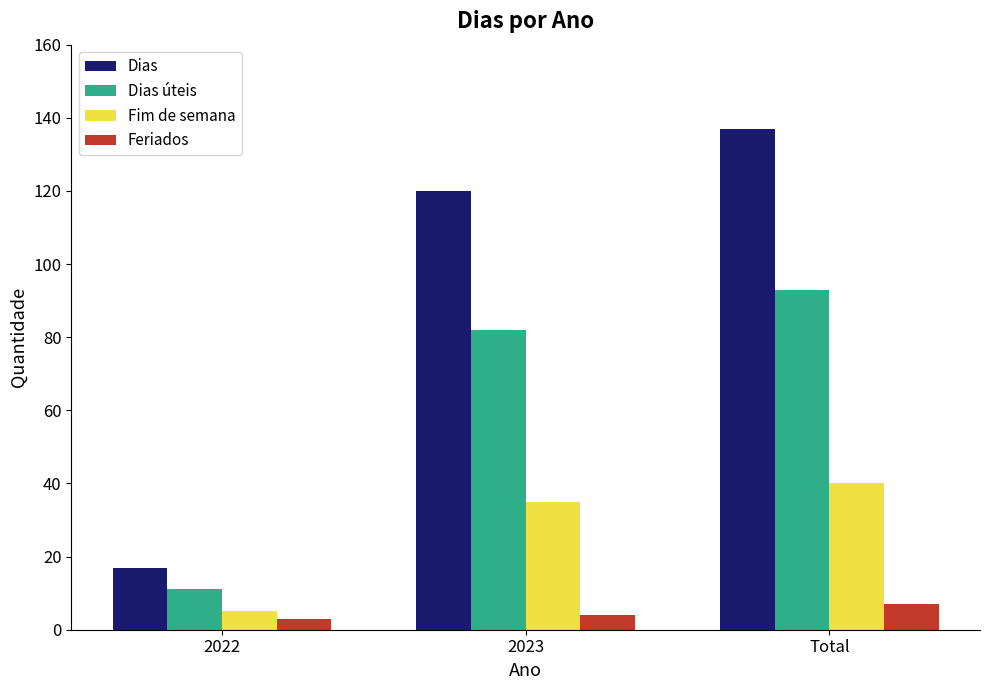

How many data points does each series have?

3